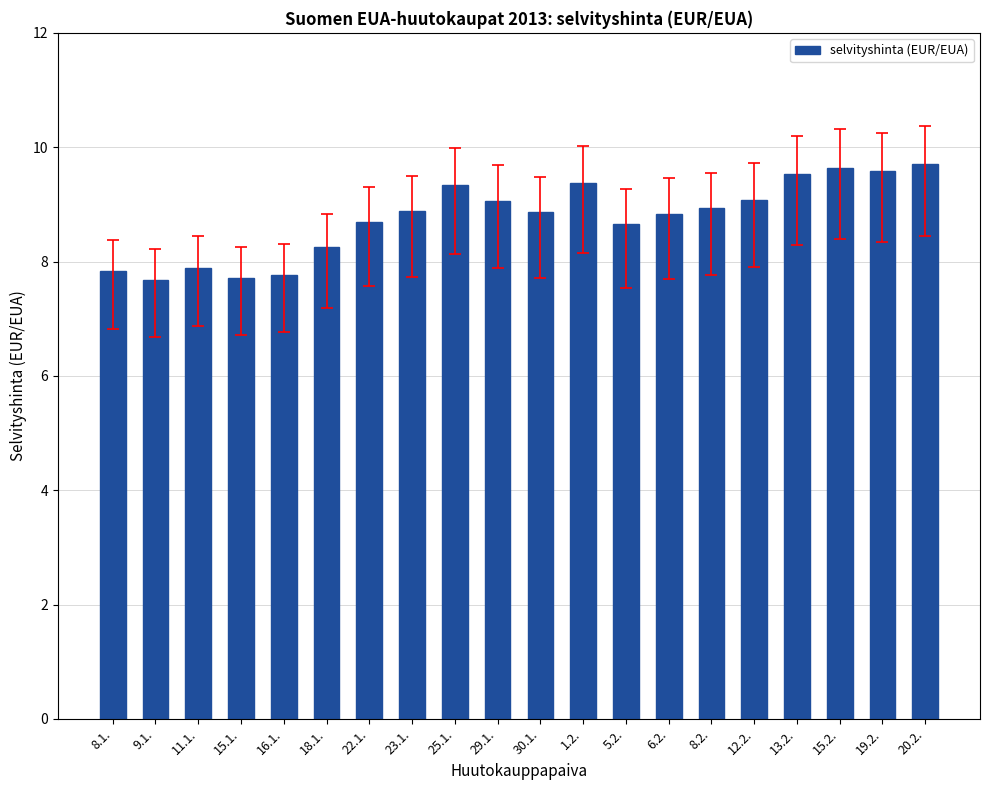

The chart shows a value of 2.0 at 19.2.. True or false?

False